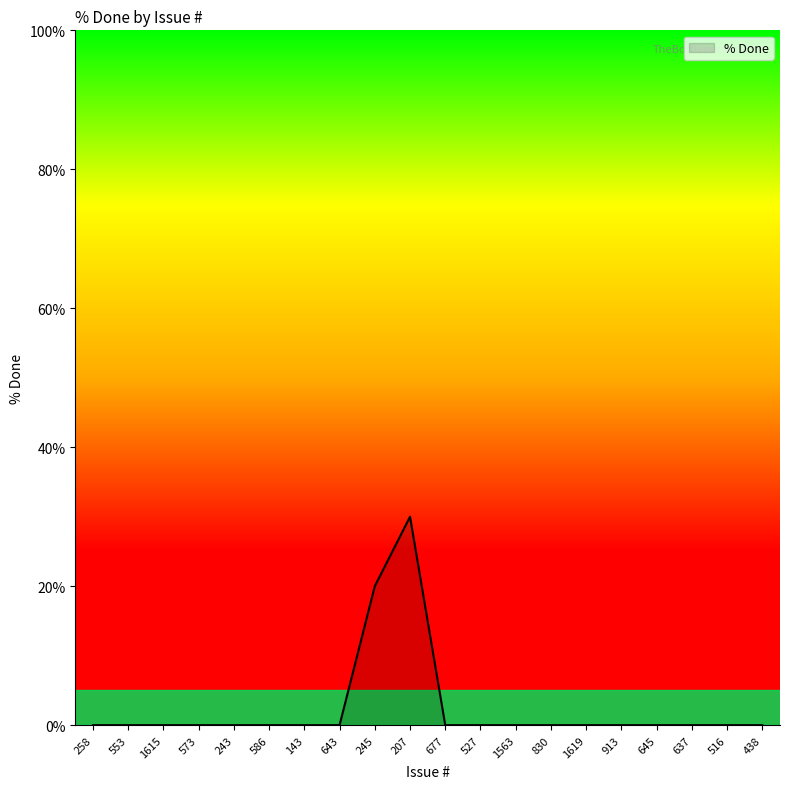

What is the sum of all values?

50